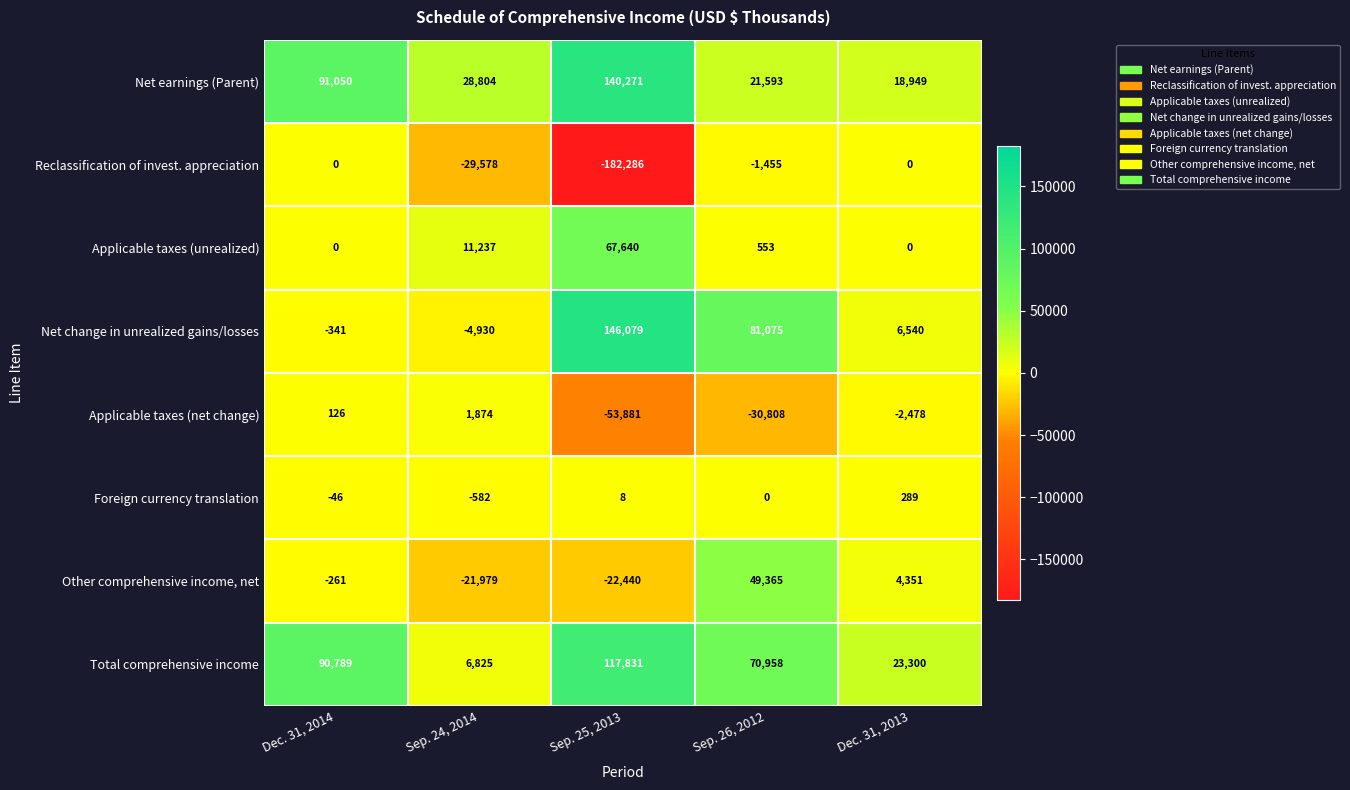

What is the difference between the highest and lowest values at Dec. 31, 2014?

91391